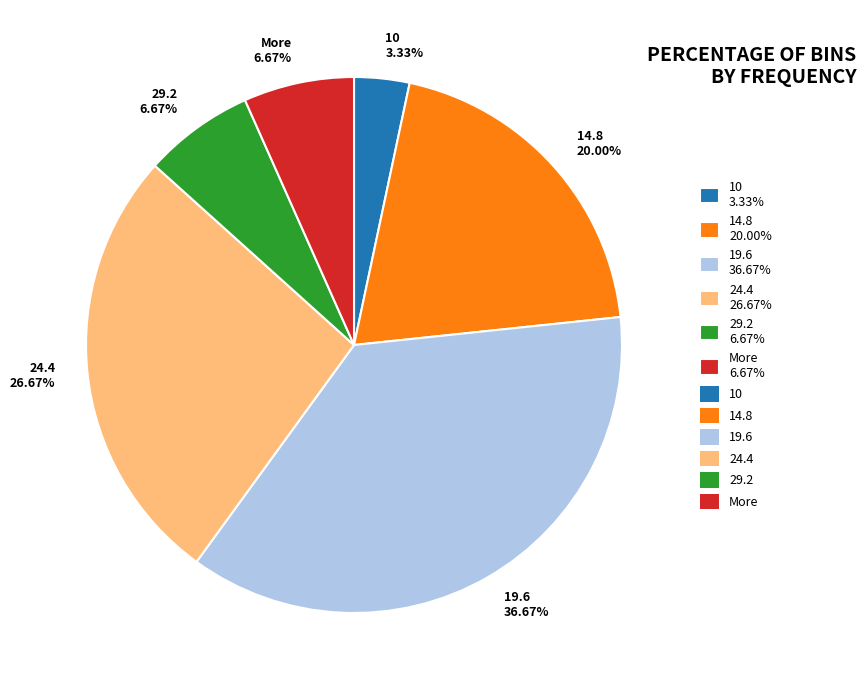

To the nearest percent, what portion does More represent?

7%